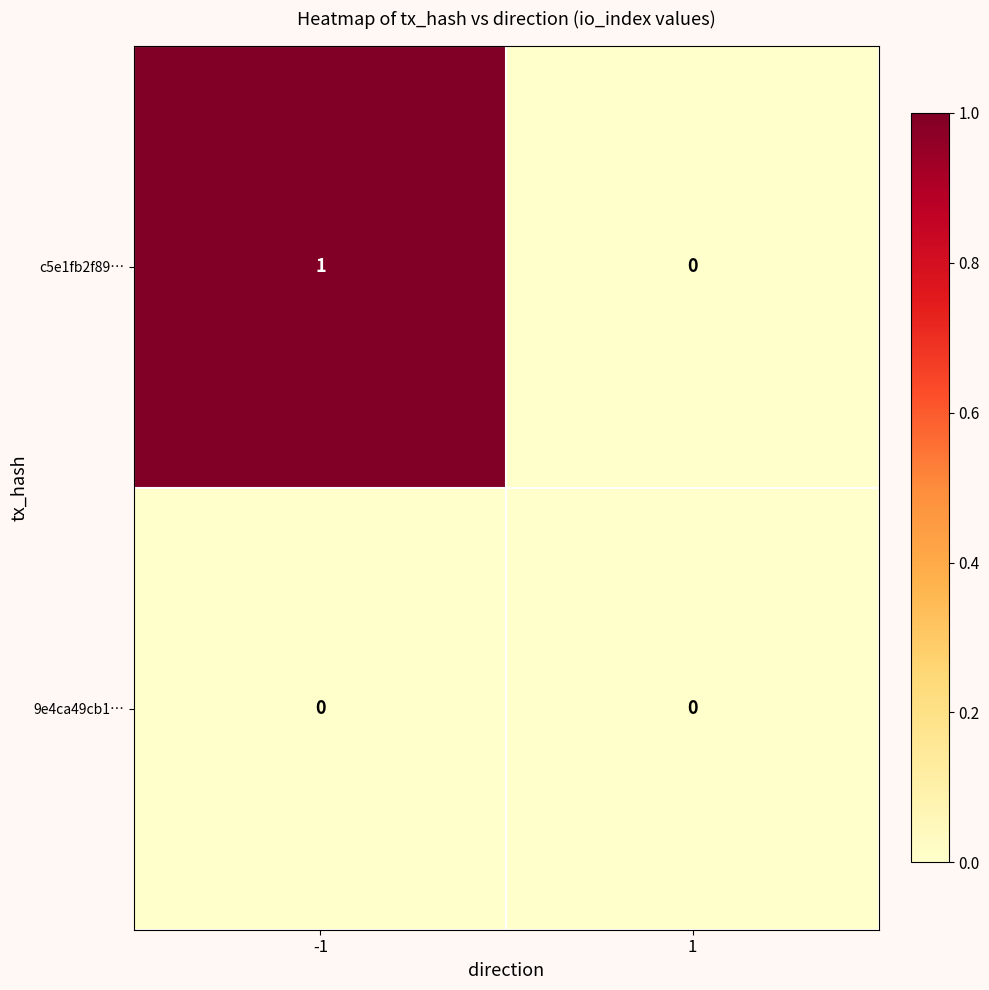

Count the number of data series in this chart.

2